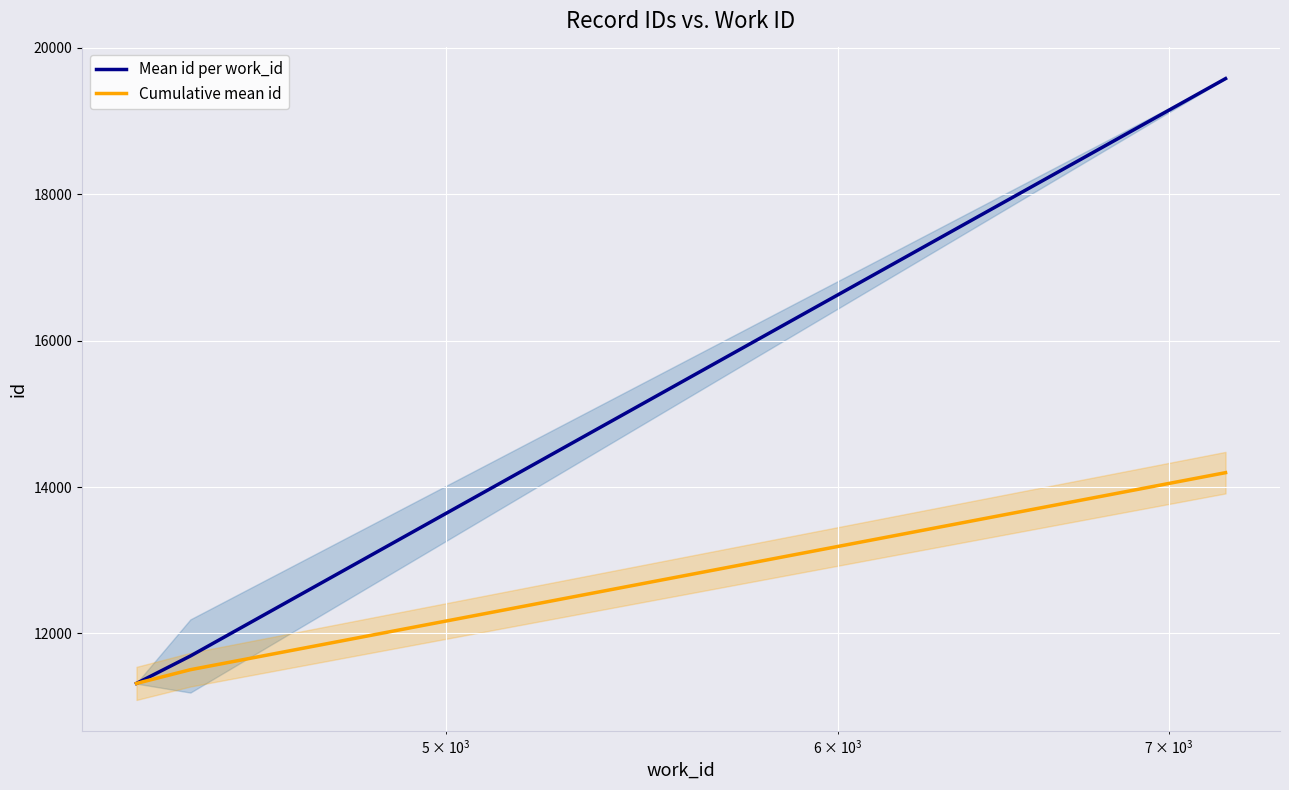

Reading left to right, transcribe all the data shown in this chart.

Mean id per work_id: 11316.2	11691.0	19581.5
Cumulative mean id: 11316.2	11503.6	14196.2